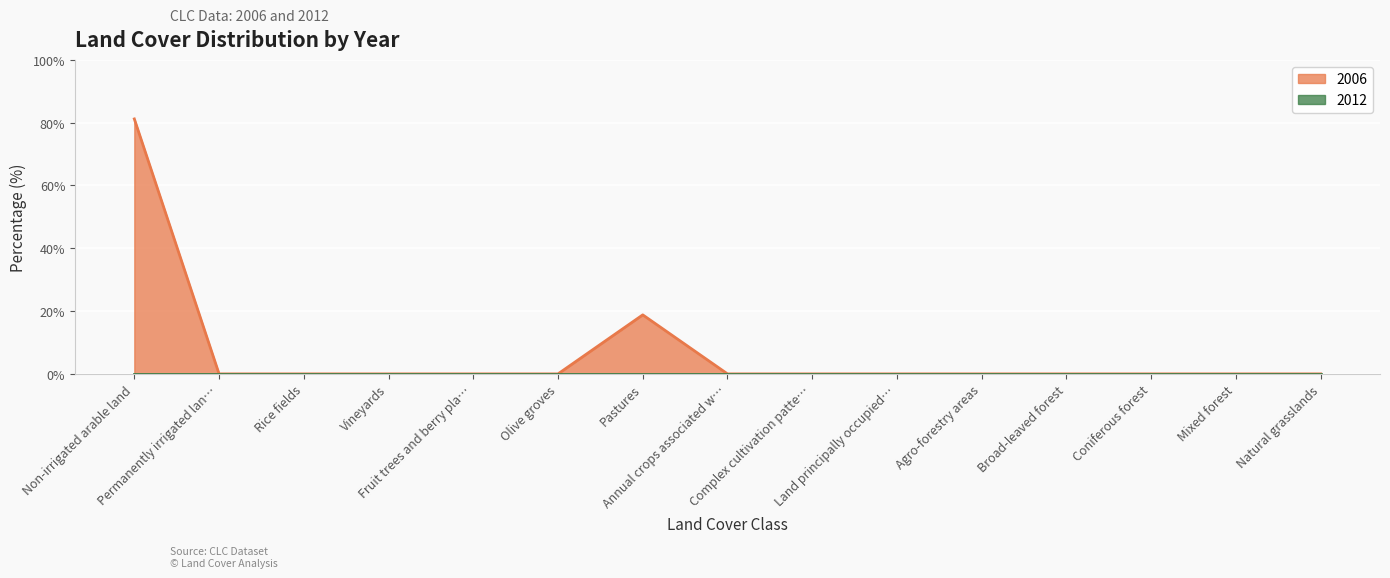

Which label corresponds to the largest value in the chart?

Non-irrigated arable land